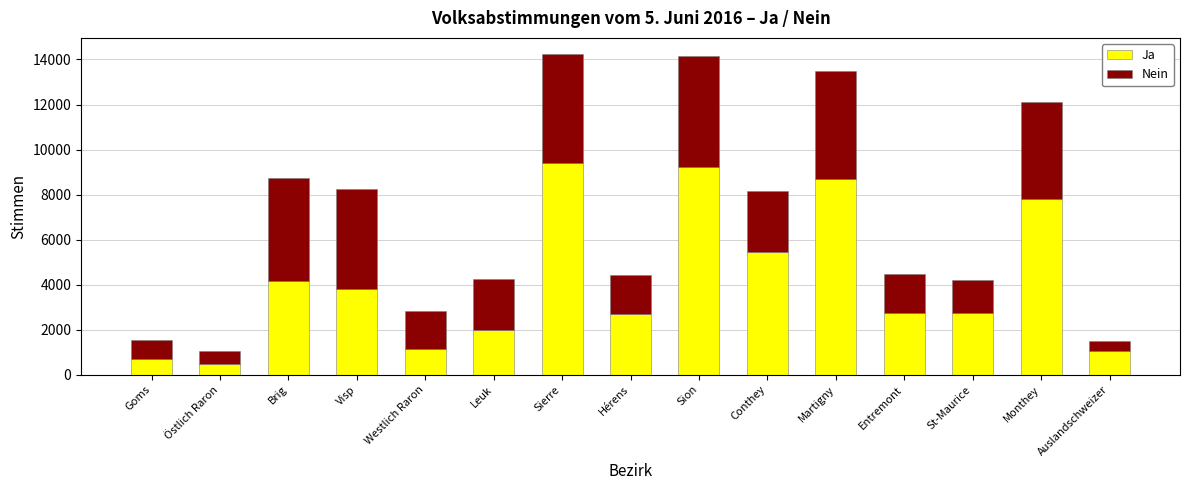

Does the chart contain any negative values?

No